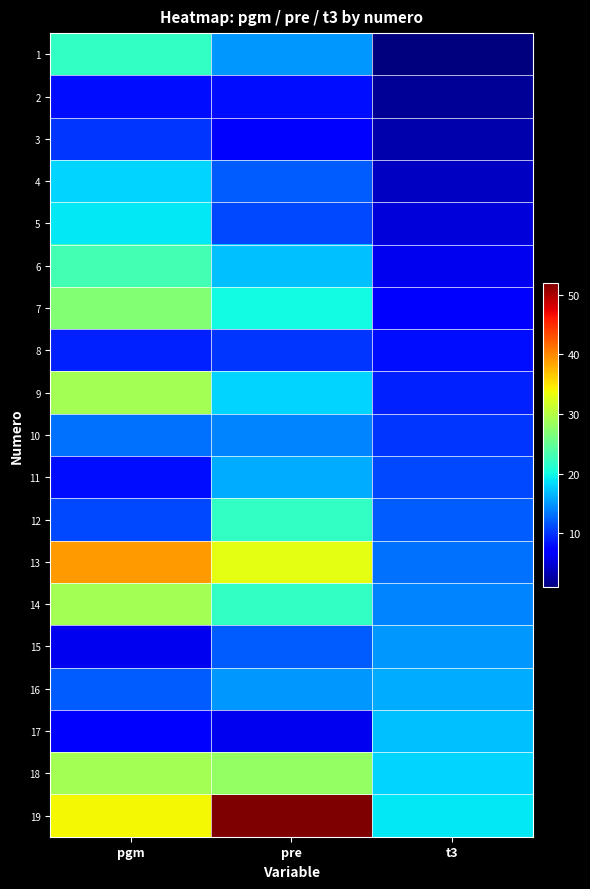

What is the minimum value shown in the chart?

1